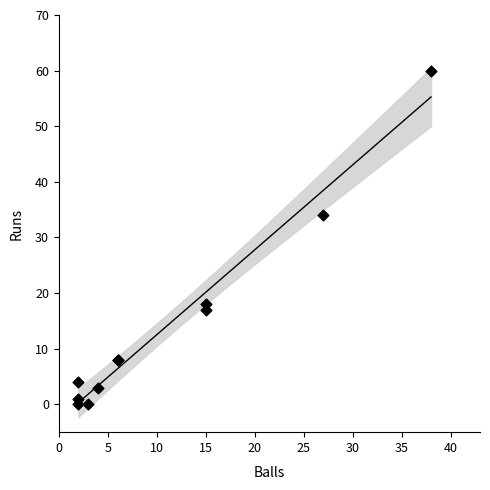

What Y value in the scatter plot is closest to 30?

34